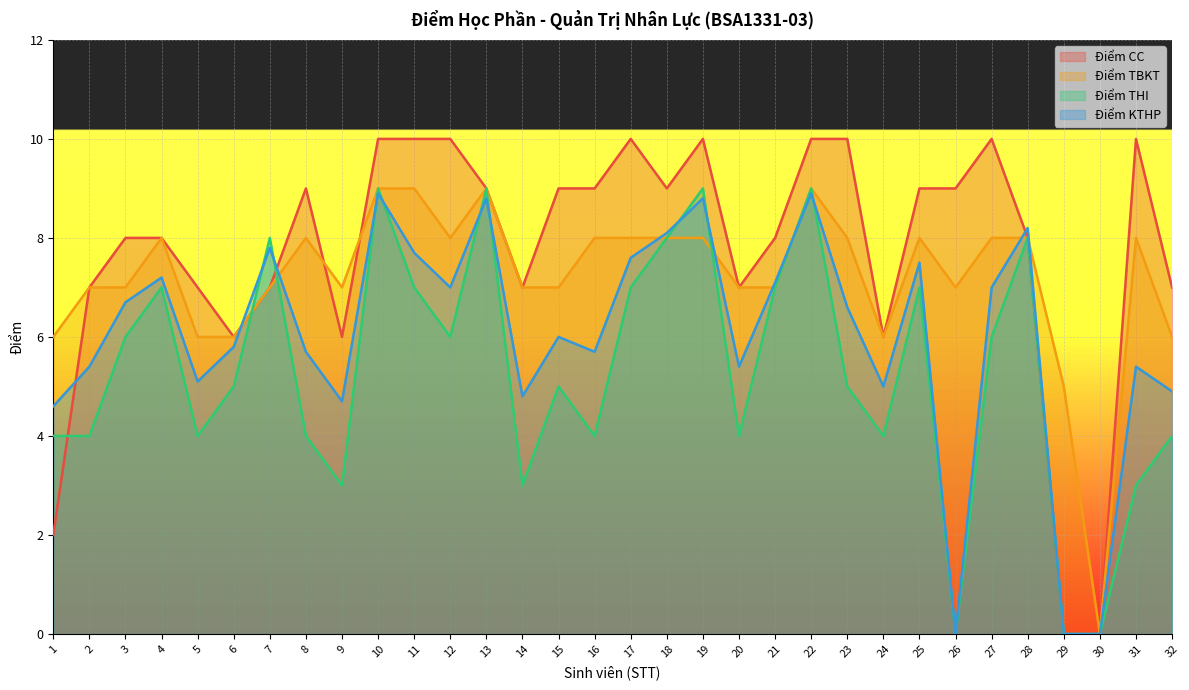

What are all the series names shown in the legend?

Điểm CC, Điểm TBKT, Điểm THI, Điểm KTHP